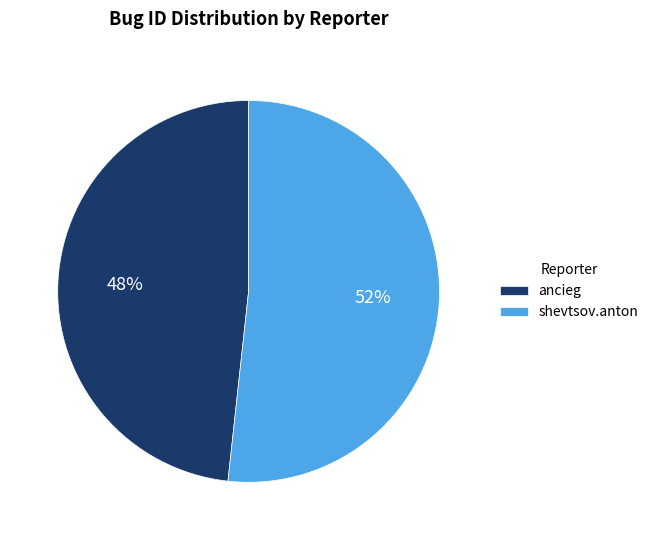

To the nearest percent, what percentage of the pie is ancieg?

48%